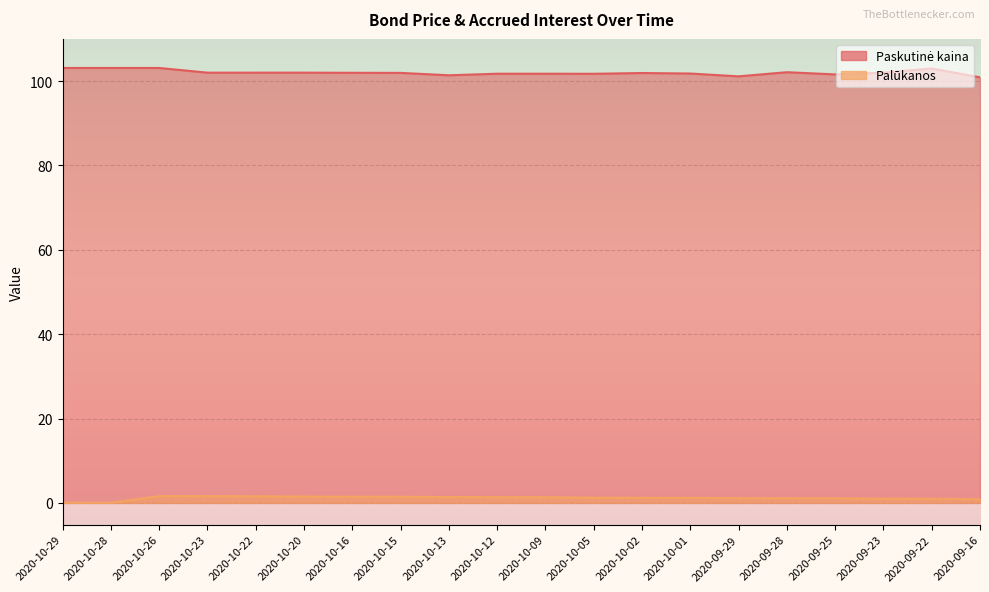

What is the label of the 10th point from the right?

2020-10-09